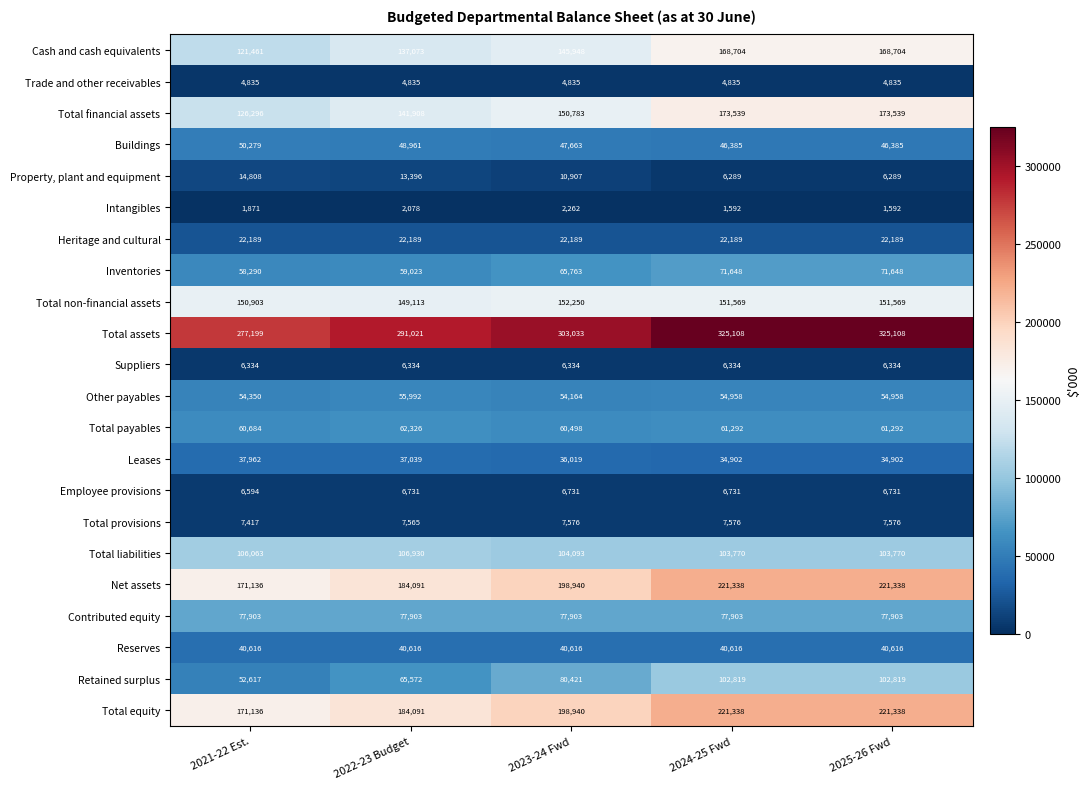

What is the difference between the highest and lowest values at 2022-23 Budget?

288943